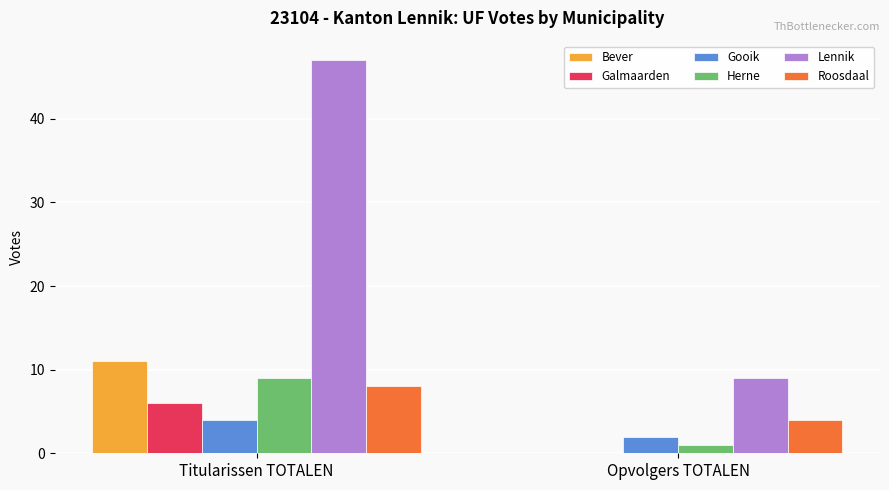

Is the value of Roosdaal at Titularissen TOTALEN greater than the value of Lennik at Opvolgers TOTALEN?

No